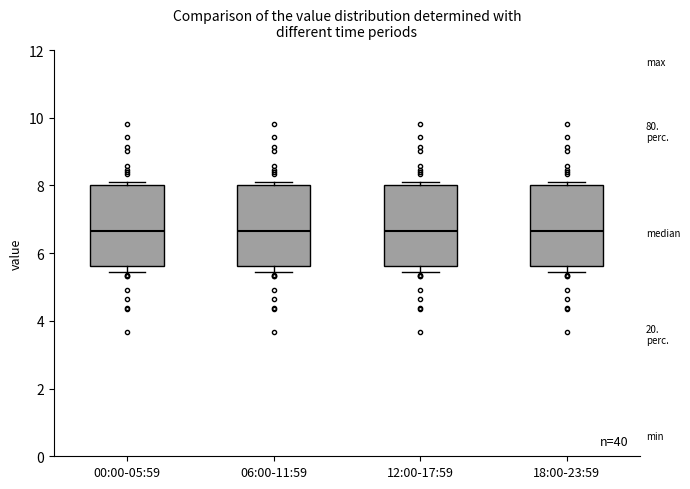

Reading left to right, transcribe this box plot: for each box, give where its median line is, the range the box spans, and where its two whiskers end, as read against the y-axis. The values are not printed on the chart, so give them approximately, as read against the axis.

00:00-05:59: median 6.6, box 5.6 to 8.0, whiskers 5.4 to 8.2
06:00-11:59: median 6.6, box 5.6 to 8.0, whiskers 5.4 to 8.2
12:00-17:59: median 6.6, box 5.6 to 8.0, whiskers 5.4 to 8.2
18:00-23:59: median 6.6, box 5.6 to 8.0, whiskers 5.4 to 8.2